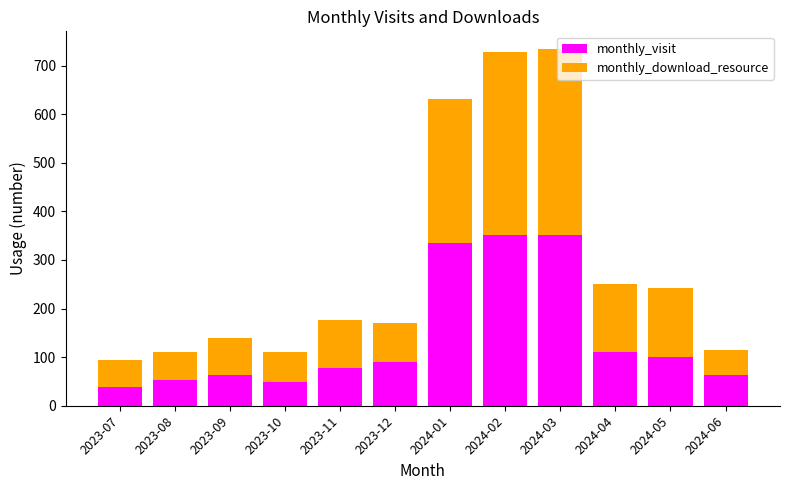

What is the sum of all monthly_visit values?

1680